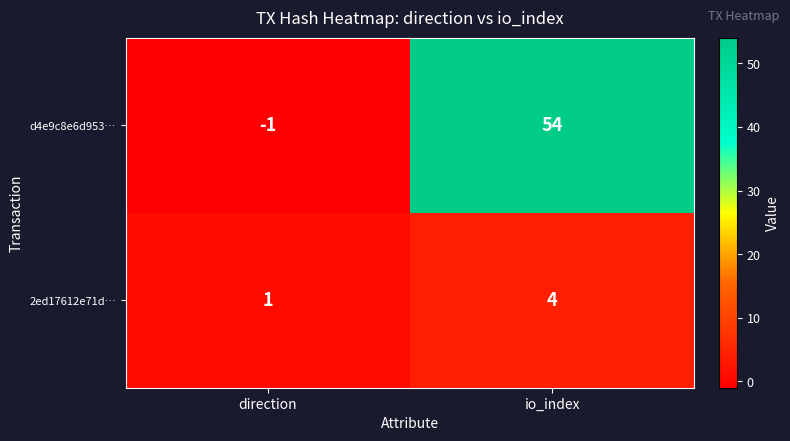

Reading left to right, extract all data points from this chart.

d4e9c8e6d953…: direction=-1	io_index=54
2ed17612e71d…: direction=1	io_index=4